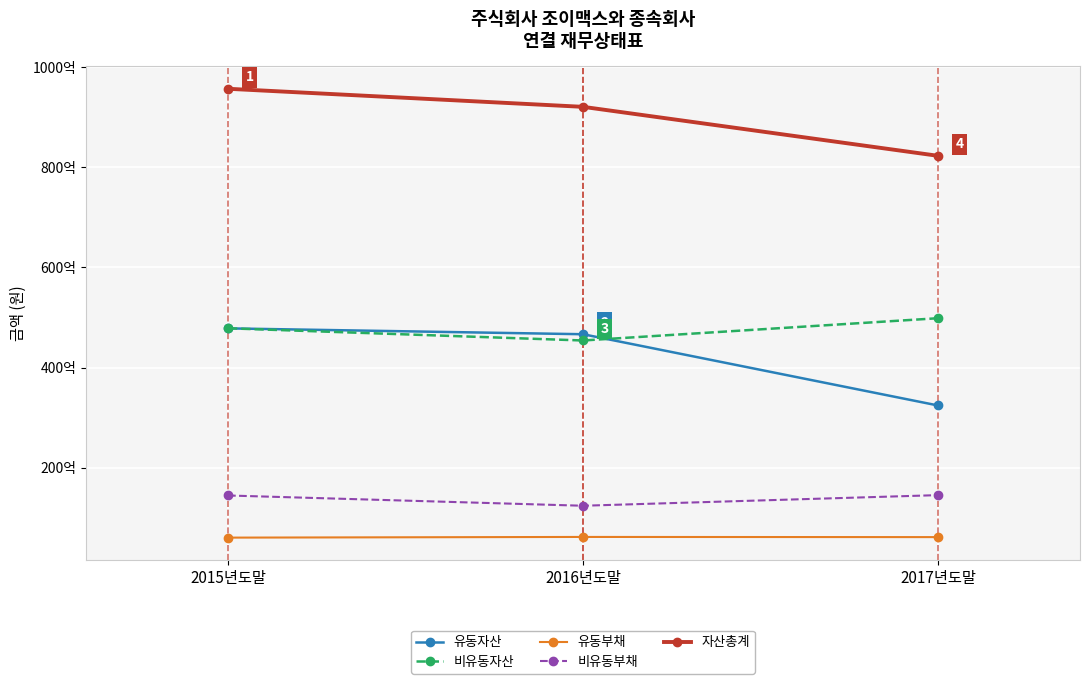

What are all the series names shown in the legend?

유동자산, 비유동자산, 유동부채, 비유동부채, 자산총계